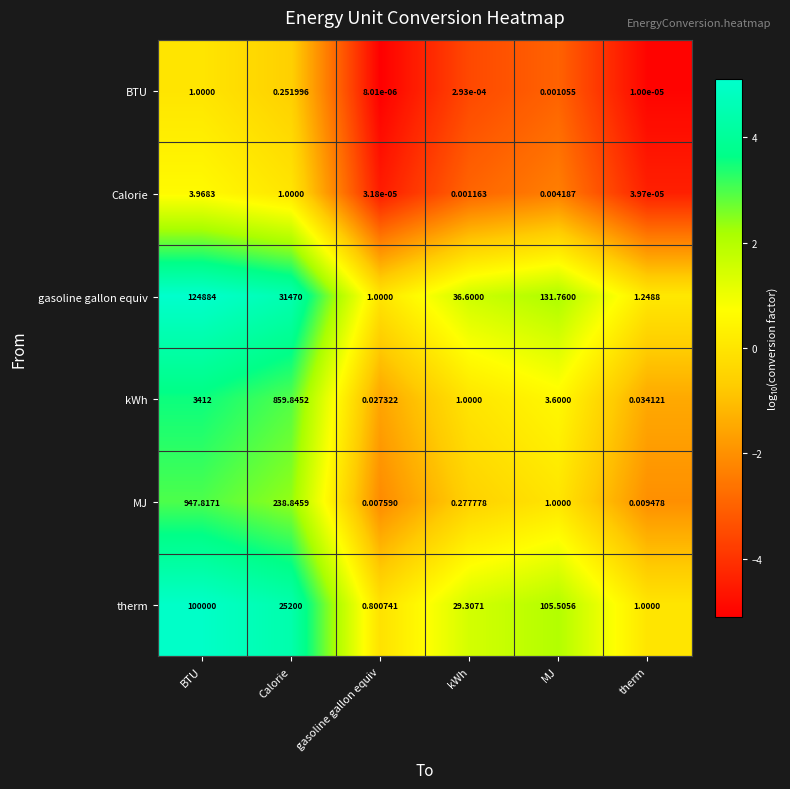

At MJ, list the series in order from largest to smallest.

gasoline gallon equiv, therm, kWh, MJ, Calorie, BTU